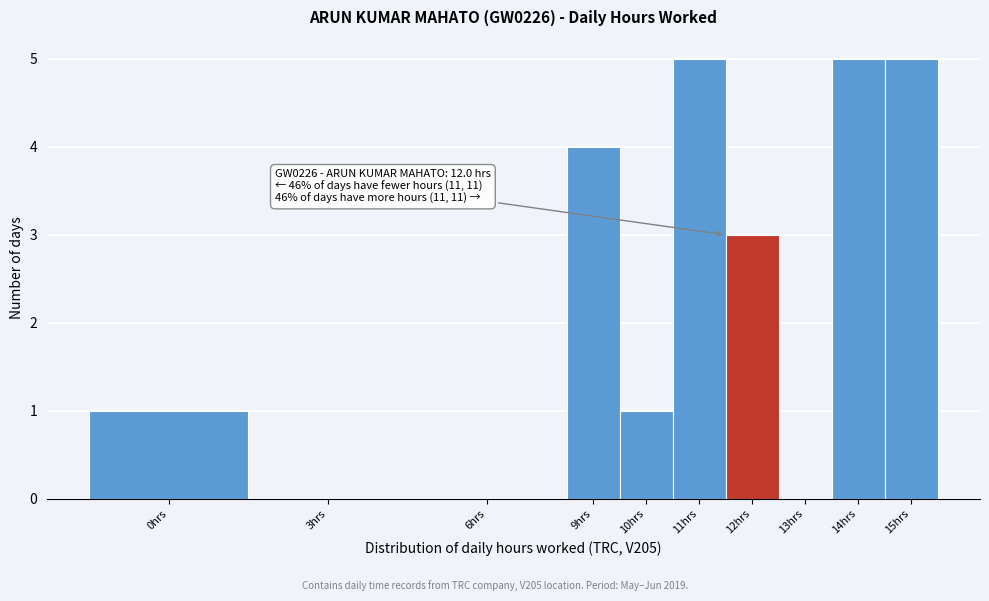

Reading left to right, what are all the values shown in this chart?

0hrs=1	3hrs=0	6hrs=0	9hrs=4	10hrs=1	11hrs=5	12hrs=3	13hrs=0	14hrs=5	15hrs=5